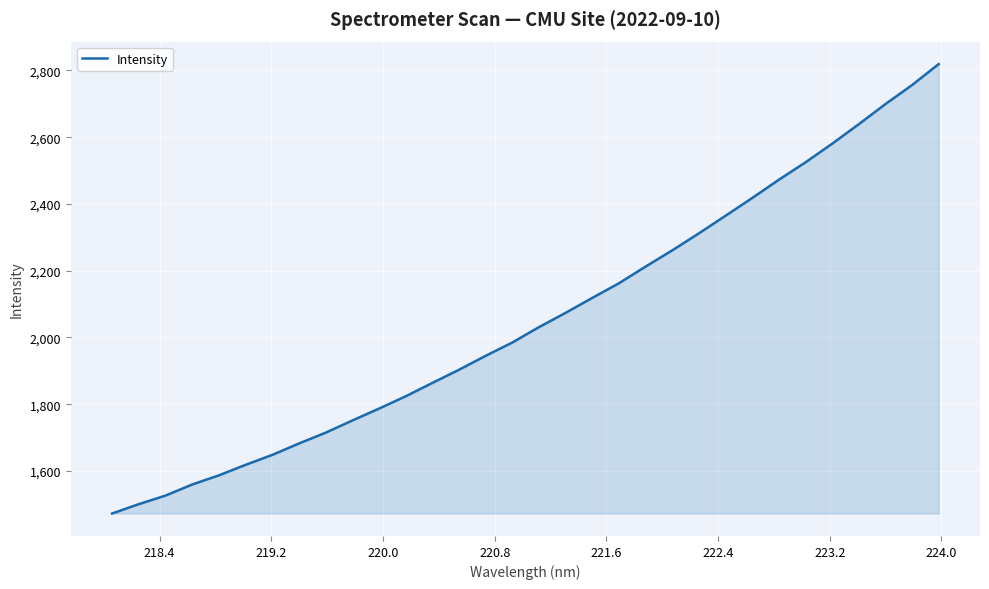

What is the difference between the maximum and minimum values?

1346.2